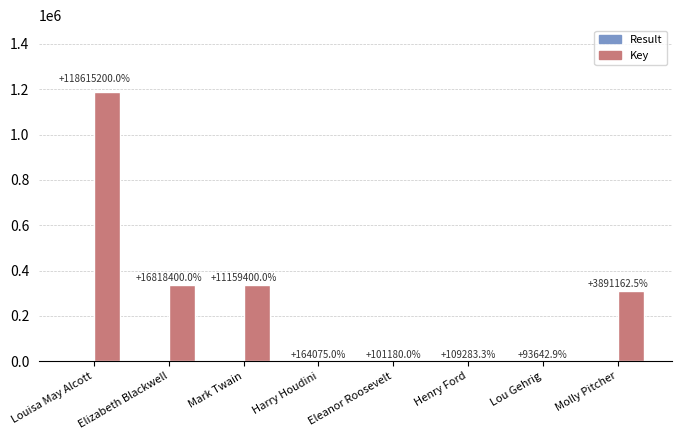

Where does the Key series first go above 311301?

Louisa May Alcott